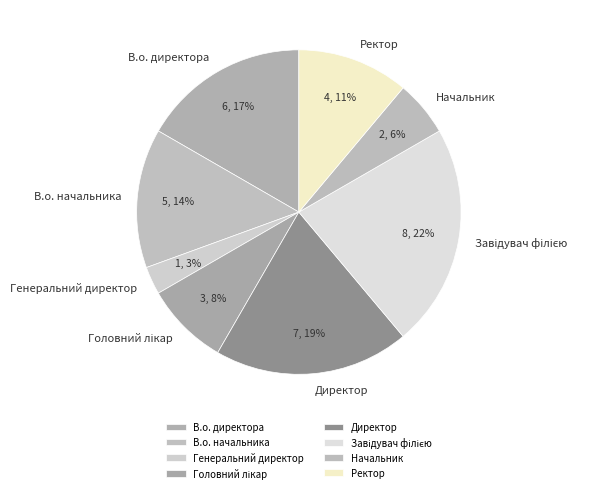

To the nearest percent, what percentage of the pie is Генеральний директор?

3%